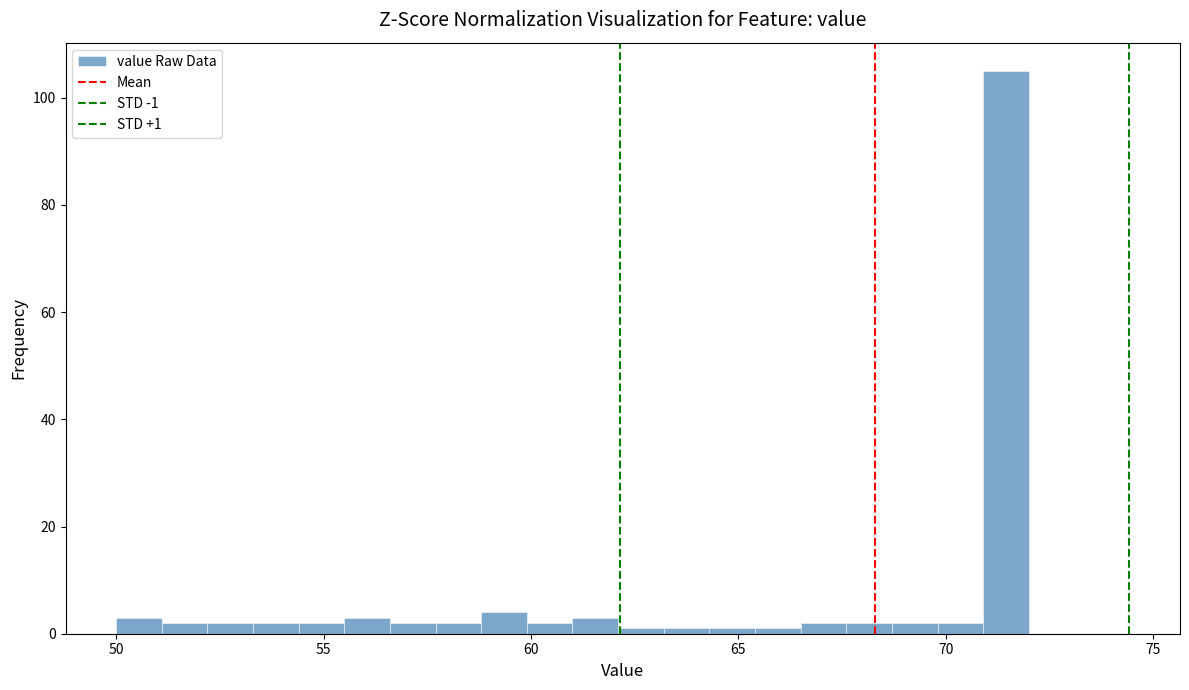

Read against the x-axis, roughly where is the centre of the tallest bar?

71.5